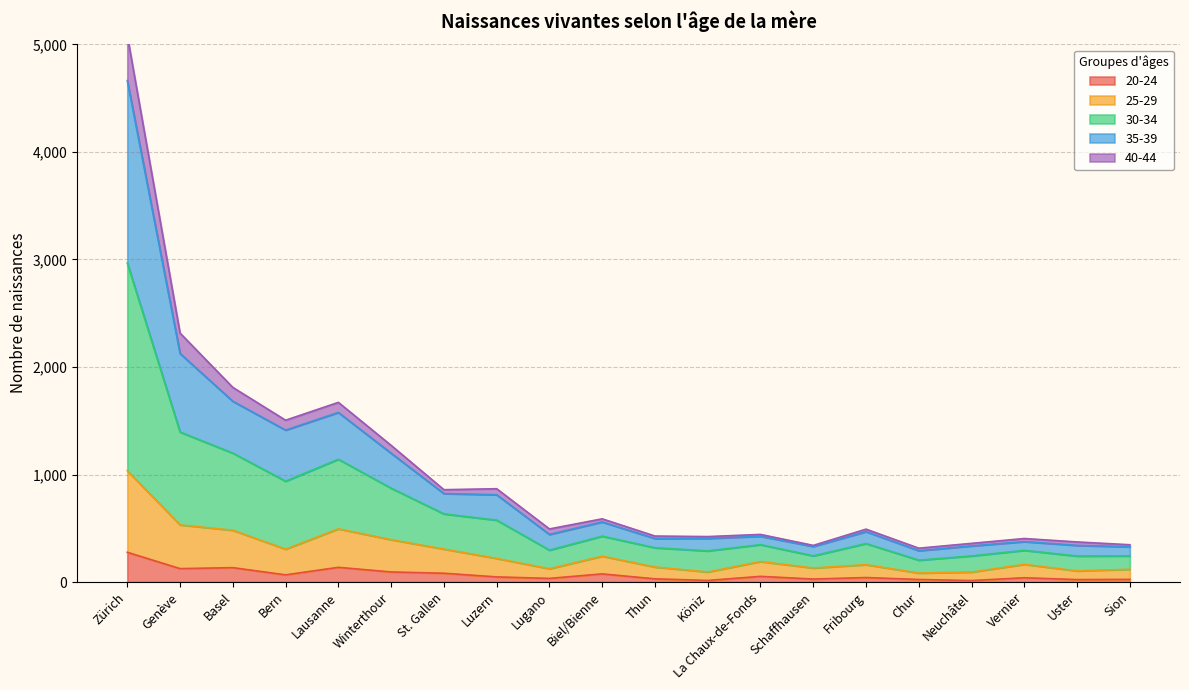

How many categories are shown in the chart?

20